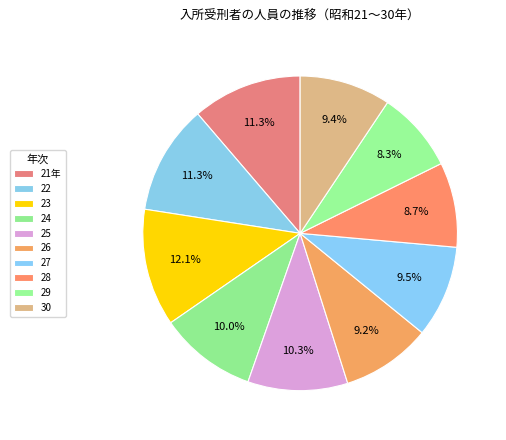

How many segments does this pie chart have?

10